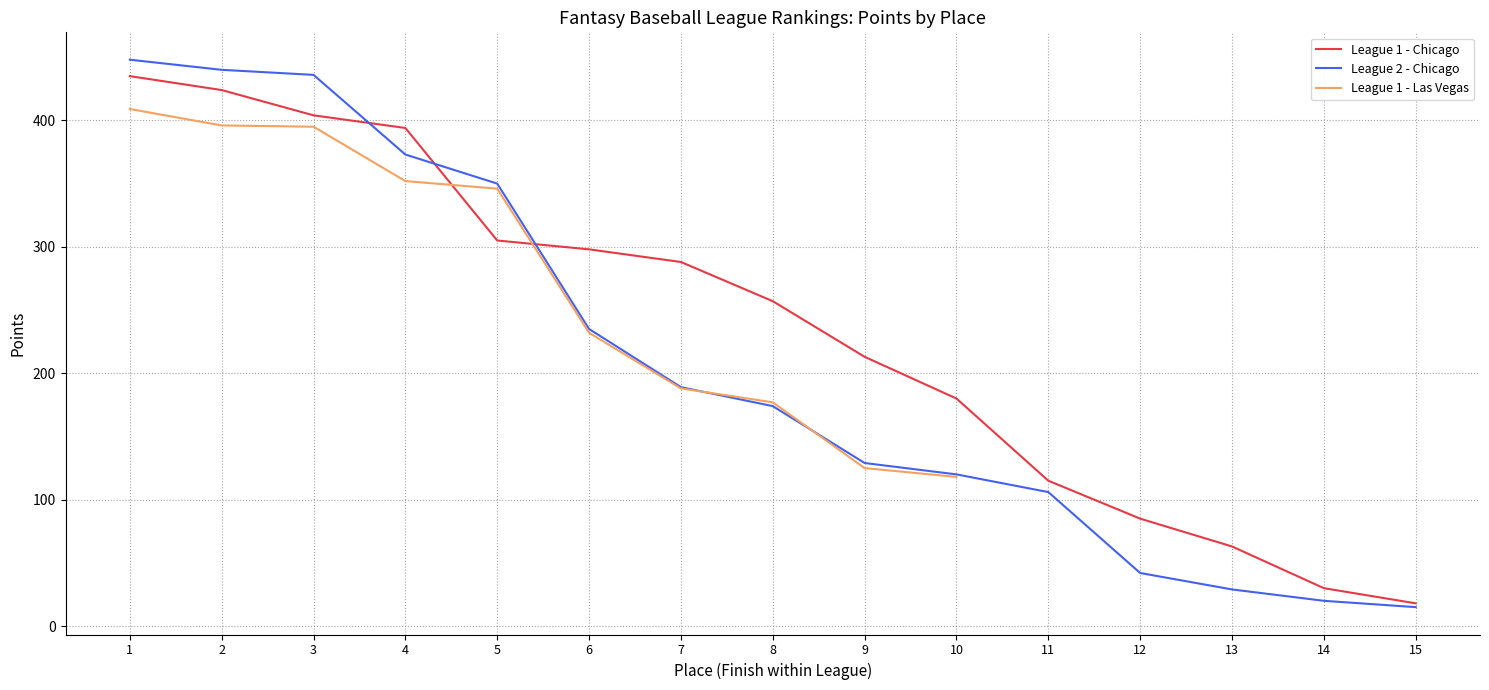

The value of League 2 - Chicago at 5 is 138. True or false?

False